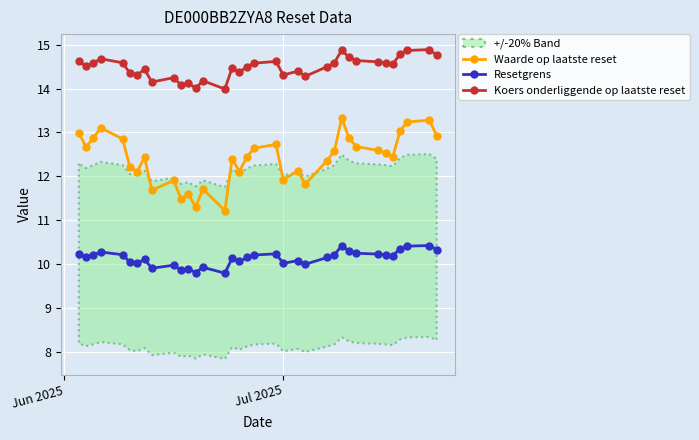

What is the difference between the maximum and minimum values in the Waarde op laatste reset series?

2.1